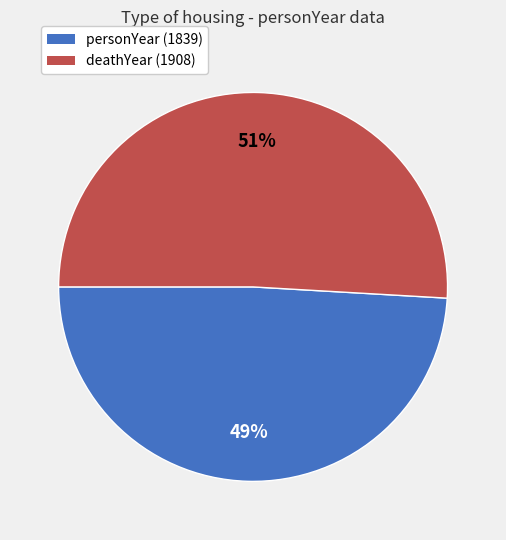

To the nearest percent, what is the difference between the largest and smallest slice percentages?

2%